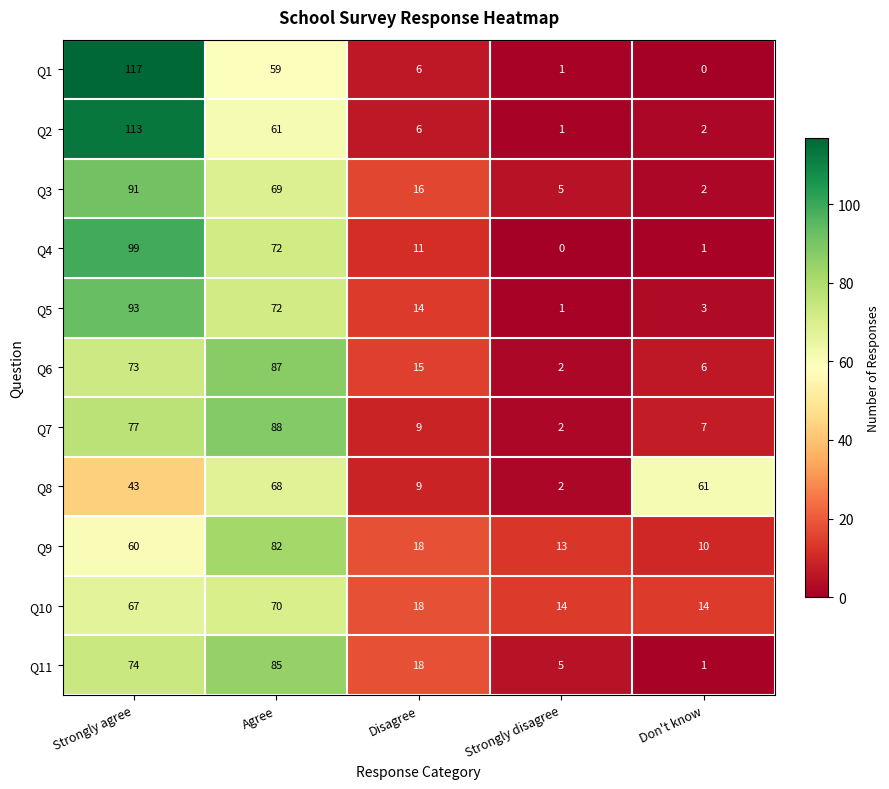

Which series has the widest spread of values?

Q1